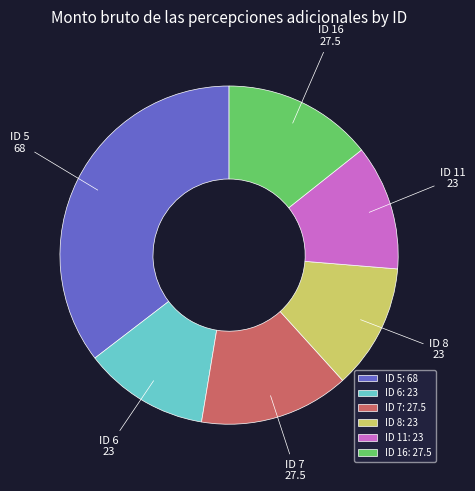

Is the sum of ID 11 and ID 6 greater than half?

No